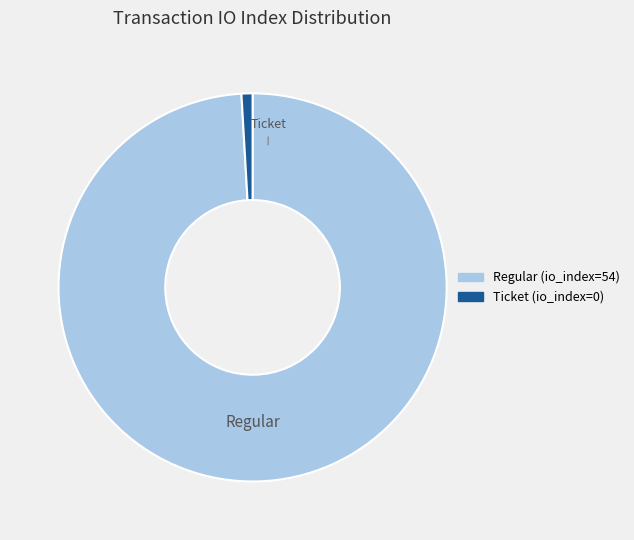

Which category has the smallest portion of the pie?

Ticket